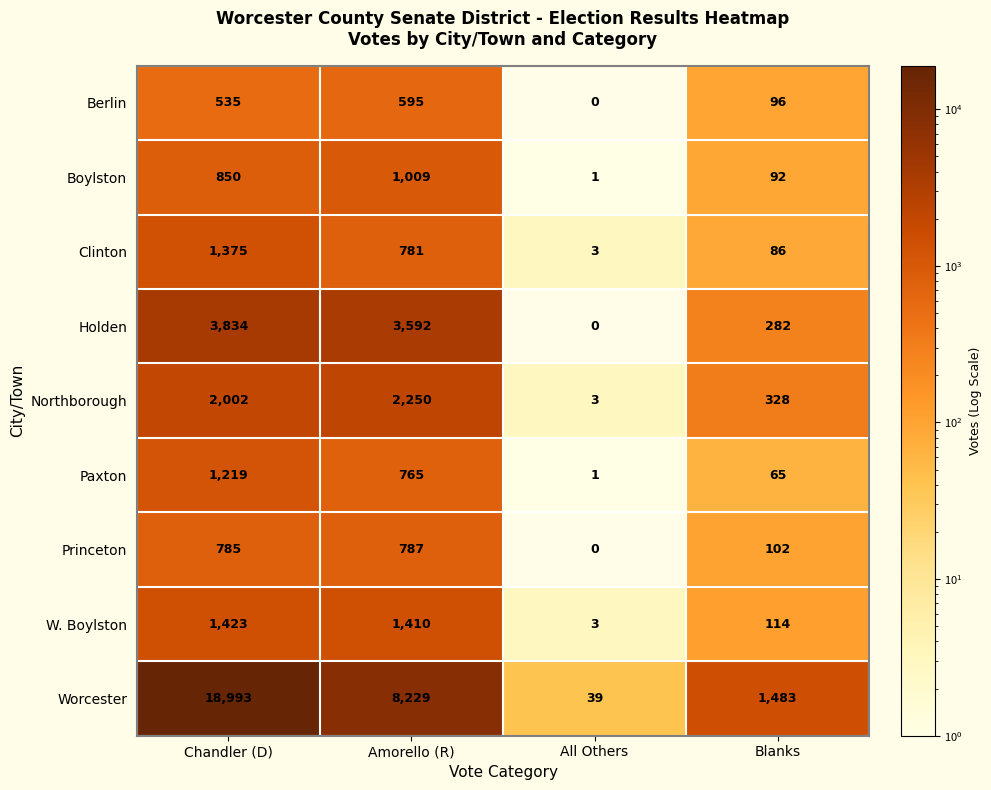

What is the sum of the W. Boylston values at Amorello (R) and Chandler (D)?

2833